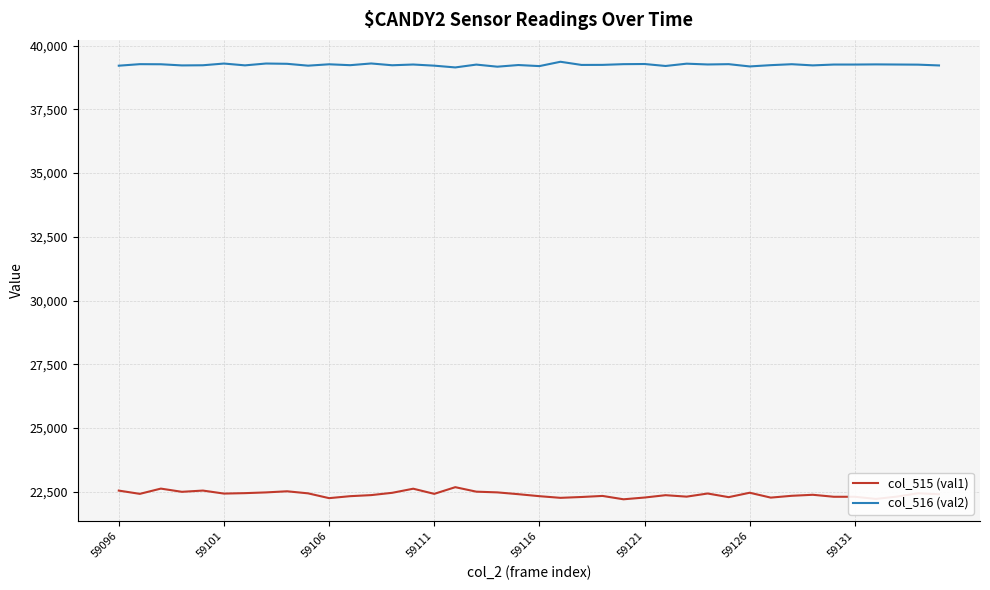

Does the chart have visible grid lines?

Yes